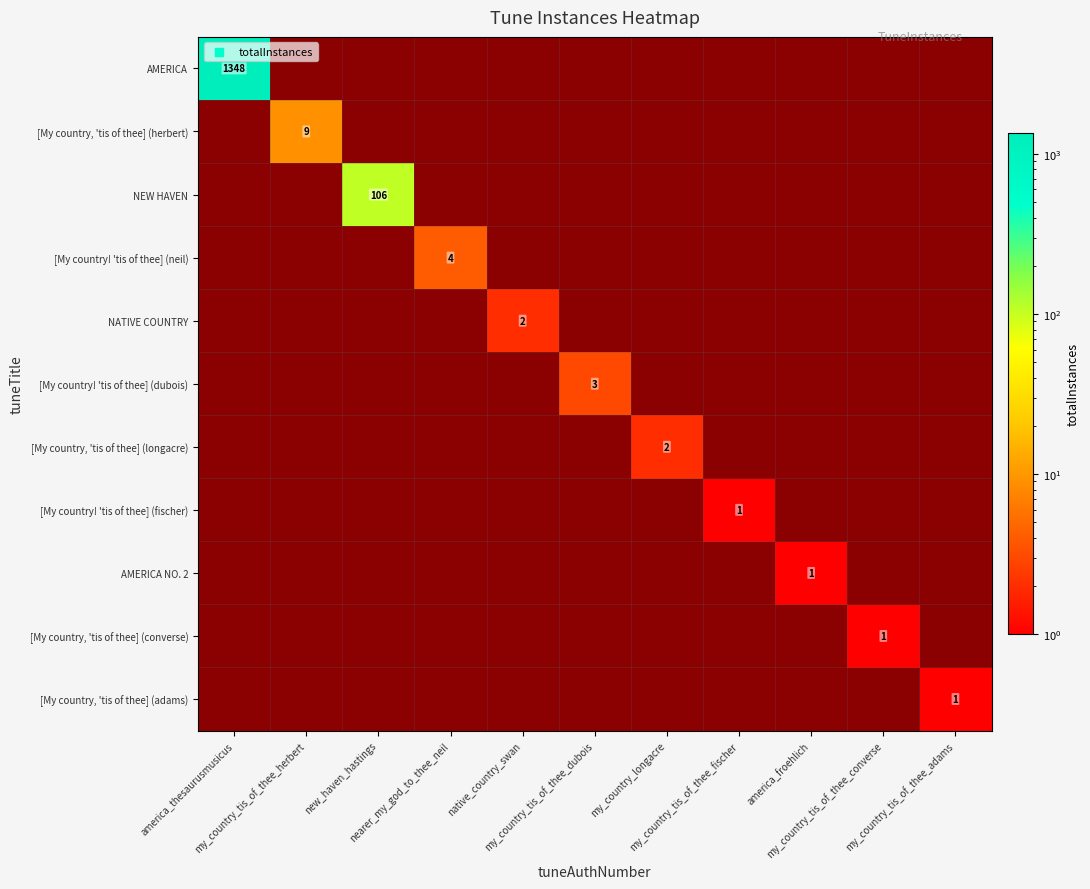

What is the spread (max minus min) of values at my_country_tis_of_thee_fischer?

1